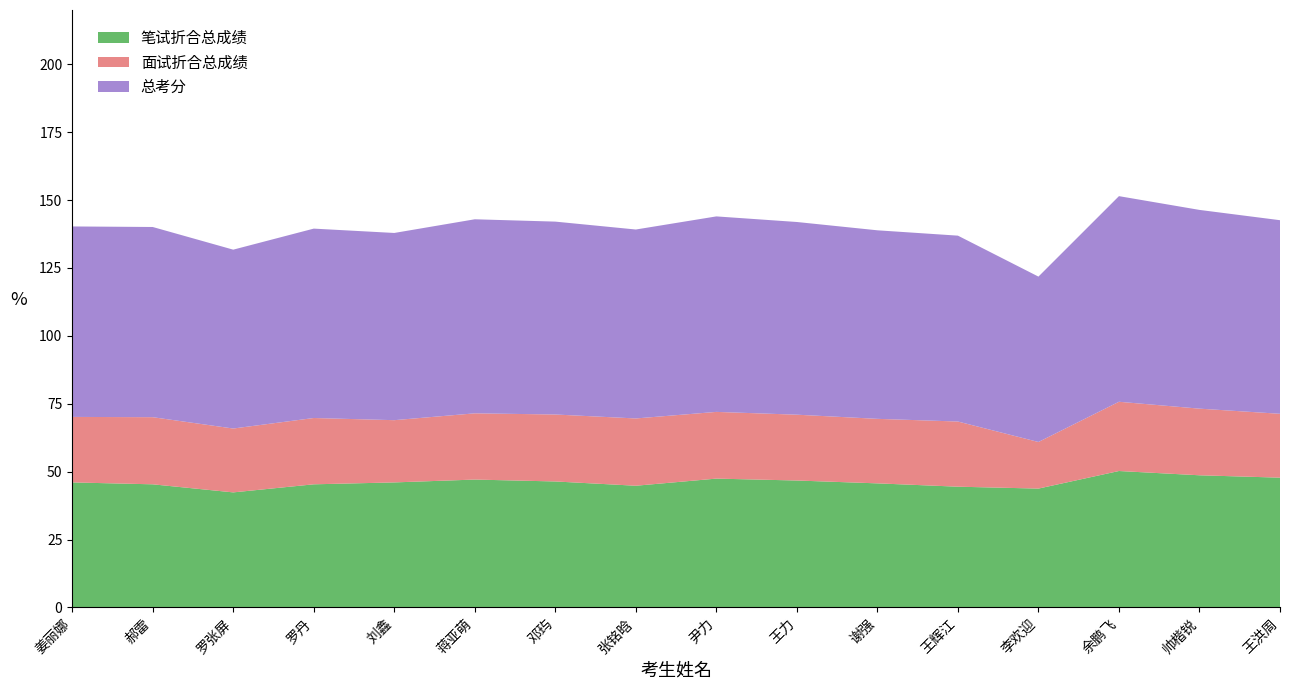

Reading left to right, extract all data points from this chart.

笔试折合总成绩: 姜丽娜=46.0	郝雷=45.3	罗张屏=42.4	罗丹=45.3	刘鑫=46.0	蒋亚萌=47.1	邓玙=46.4	张铭晗=44.8	尹力=47.4	王力=46.7	谢强=45.7	王辉江=44.5	李欢迎=43.8	余鹏飞=50.2	帅楷锐=48.6	王洪周=47.8
面试折合总成绩: 姜丽娜=24.1	郝雷=24.7	罗张屏=23.5	罗丹=24.4	刘鑫=22.9	蒋亚萌=24.4	邓玙=24.7	张铭晗=24.8	尹力=24.6	王力=24.2	谢强=23.8	王辉江=24.0	李欢迎=17.2	余鹏飞=25.5	帅楷锐=24.5	王洪周=23.5
总考分: 姜丽娜=70.1	郝雷=70.0	罗张屏=65.9	罗丹=69.7	刘鑫=68.9	蒋亚萌=71.5	邓玙=71.0	张铭晗=69.6	尹力=72.0	王力=71.0	谢强=69.4	王辉江=68.5	李欢迎=60.9	余鹏飞=75.7	帅楷锐=73.2	王洪周=71.3